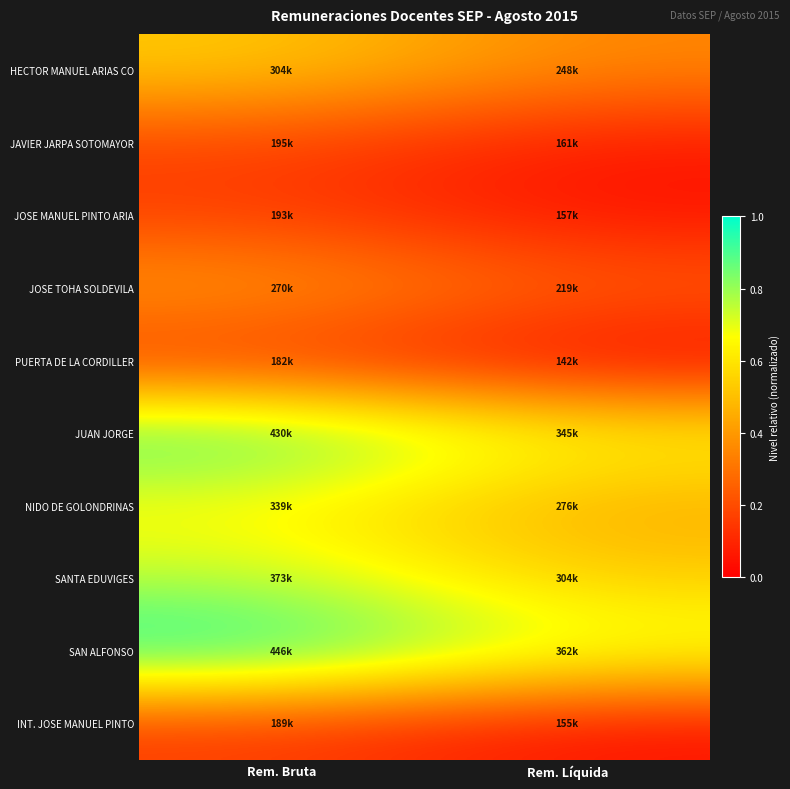

At which category does the chart reach its minimum across all series?

Rem. Líquida